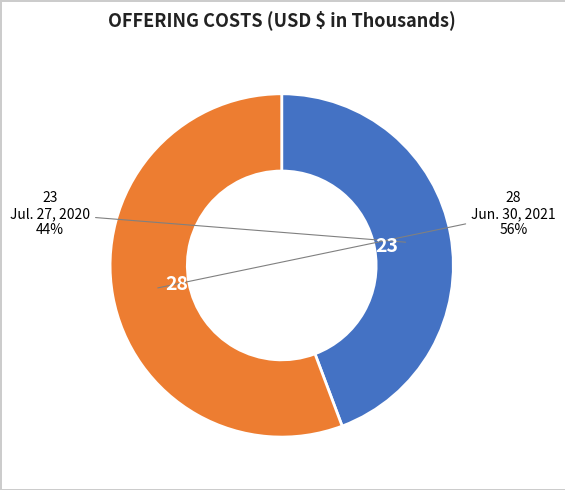

What is the majority slice?

Jun. 30, 2021